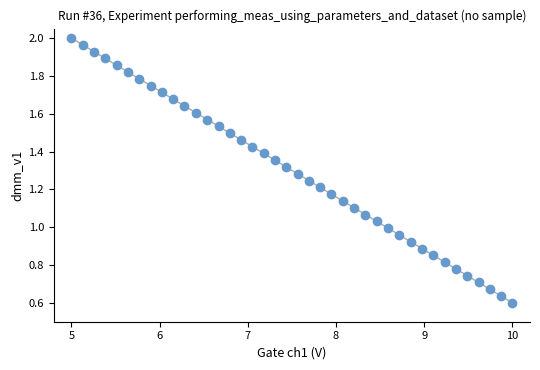

What is the range of X values (max minus min)?

5.0